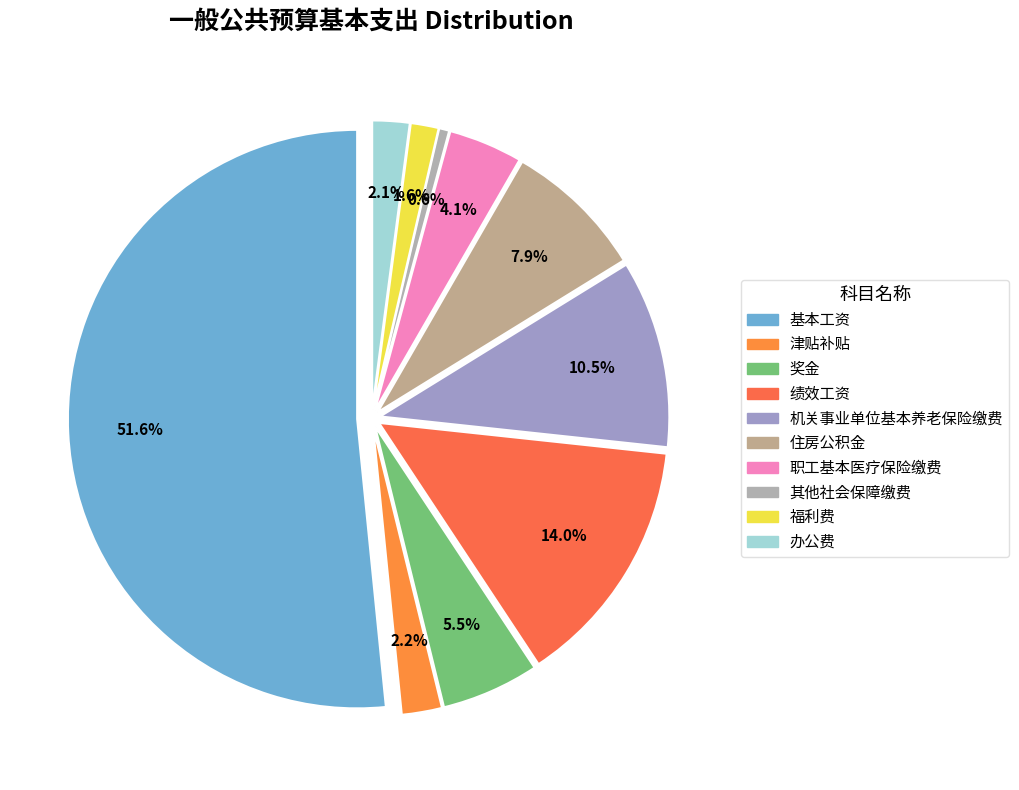

To the nearest percent, what portion does 津贴补贴 represent?

2%